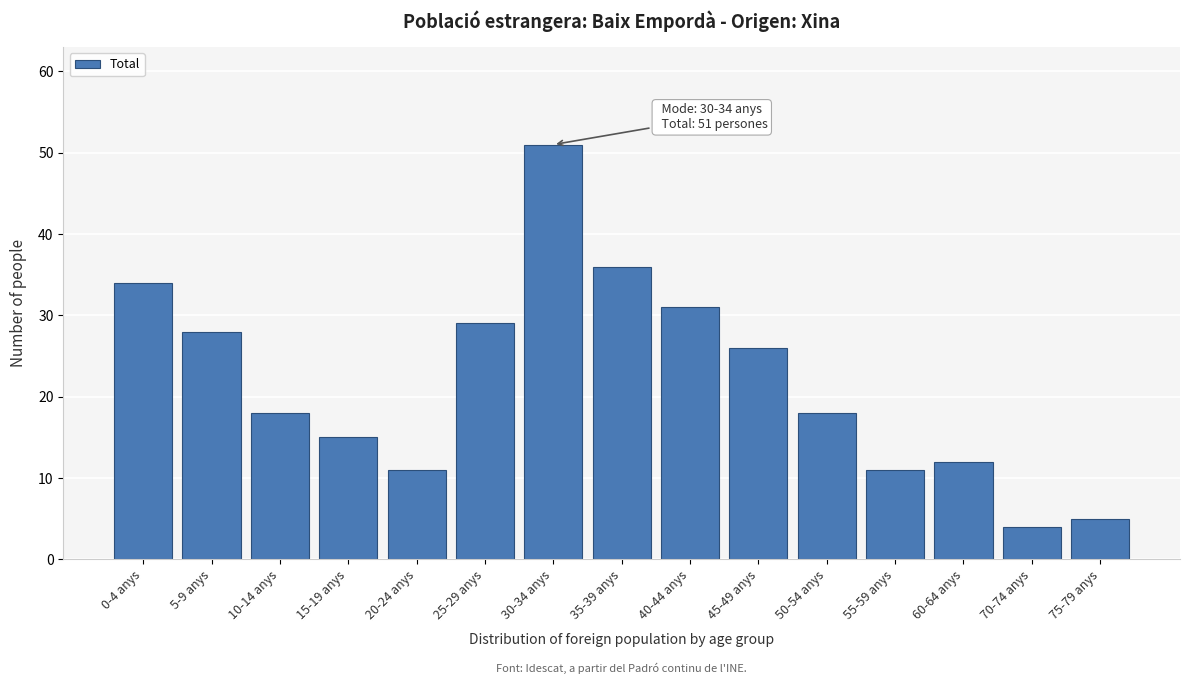

Reading right to left, transcribe all the data shown in this chart.

75-79 anys=5	70-74 anys=4	60-64 anys=12	55-59 anys=11	50-54 anys=18	45-49 anys=26	40-44 anys=31	35-39 anys=36	30-34 anys=51	25-29 anys=29	20-24 anys=11	15-19 anys=15	10-14 anys=18	5-9 anys=28	0-4 anys=34